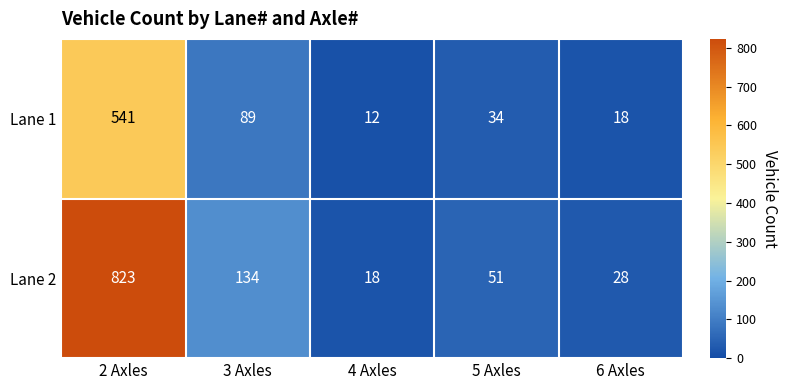

Reading left to right, list all the values displayed in this chart.

Lane 1: 541	89	12	34	18
Lane 2: 823	134	18	51	28